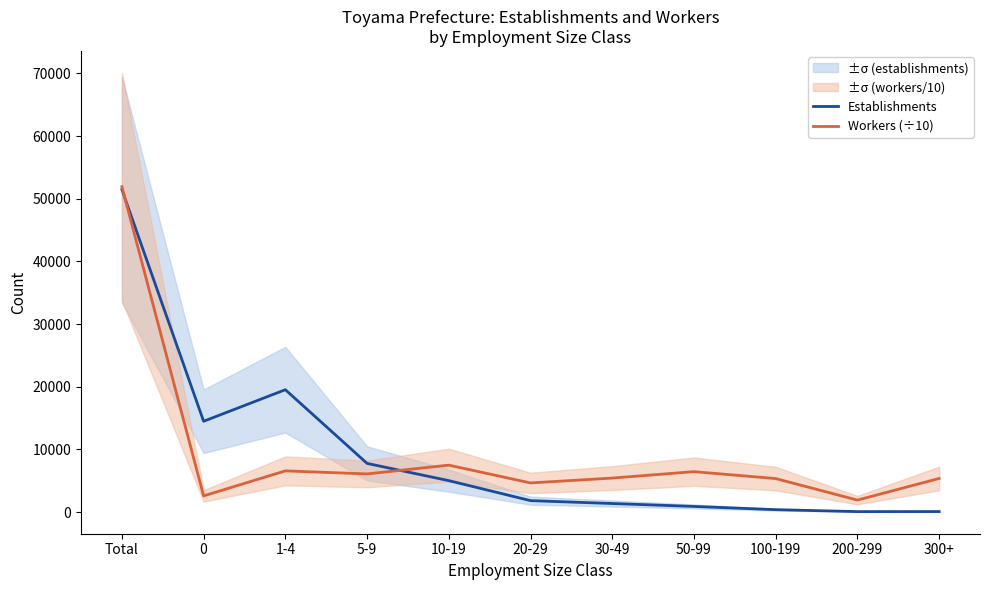

Is it true that Workers (÷10) equals 7491.2 at 10-19?

True